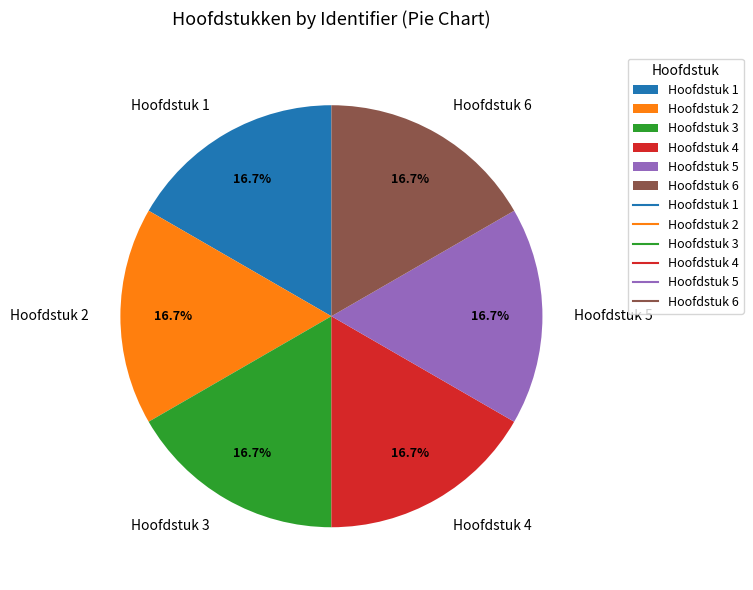

To the nearest percent, what percentage of the pie is Hoofdstuk 2?

17%